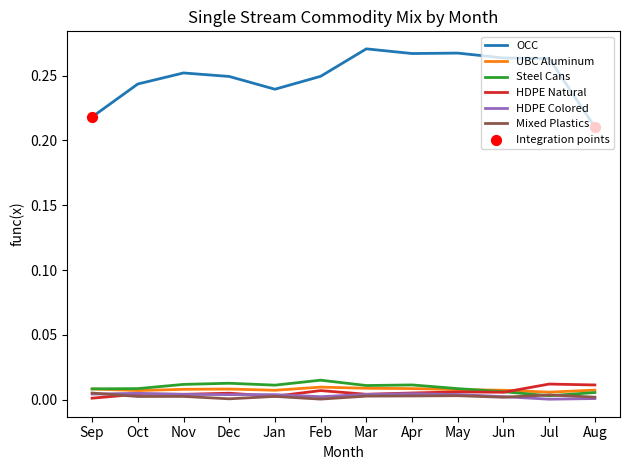

Between Sep and Dec, which series saw the biggest shift?

OCC